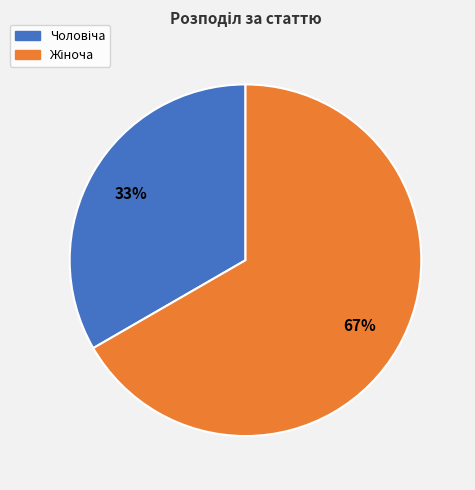

How many slices are in this pie chart?

2